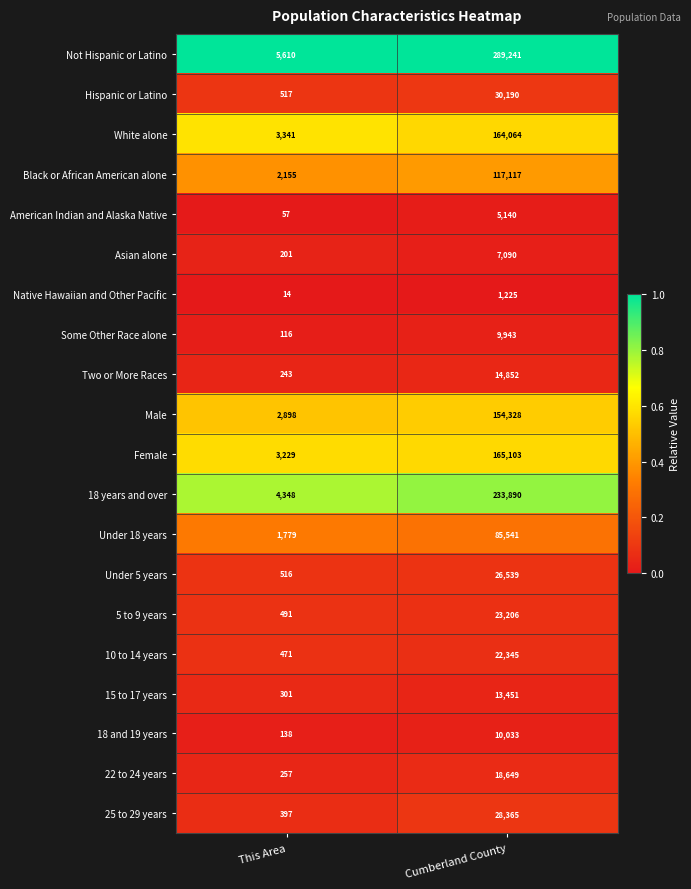

Where is Black or African American alone nearest to the value 59636?

This Area